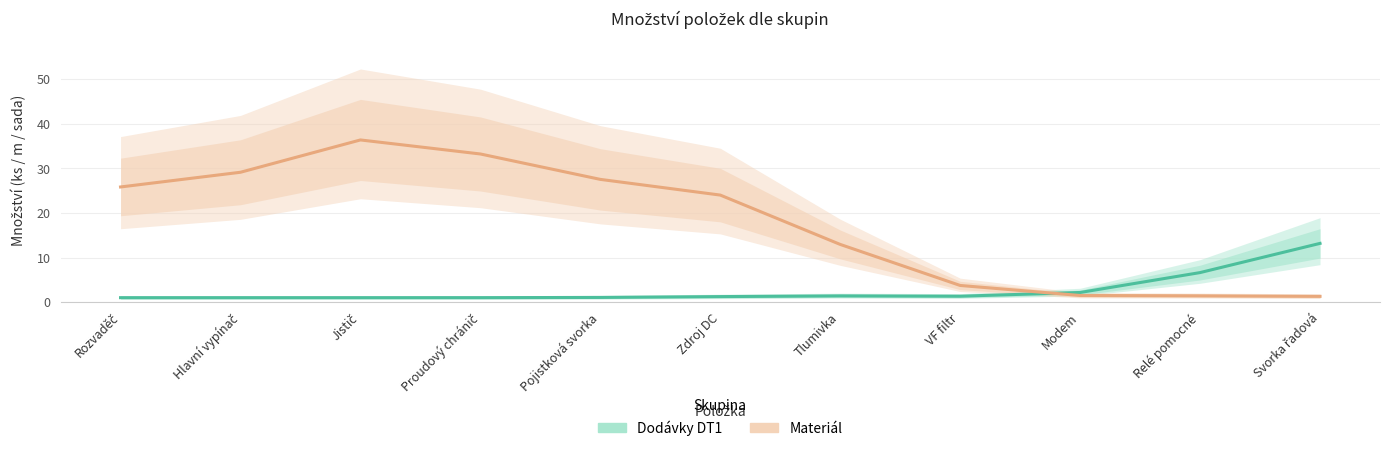

List the series in order of their peak value, highest first.

Materiál, Dodávky DT1